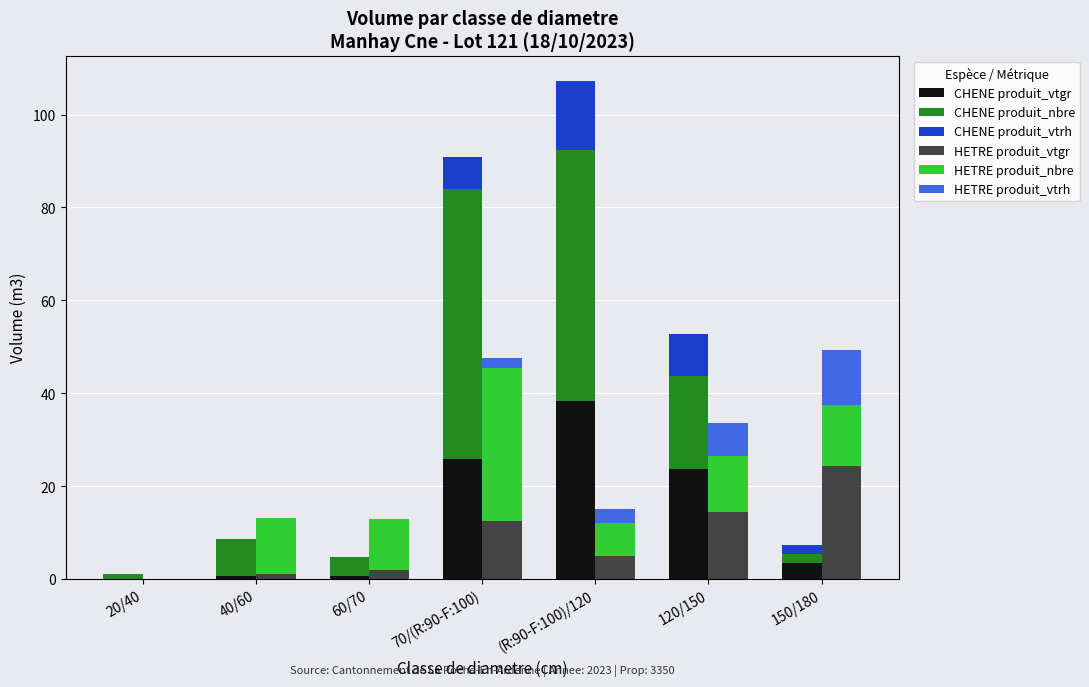

Rank the series by their maximum value, from highest to lowest.

CHENE produit_nbre, CHENE produit_vtgr, HETRE produit_nbre, HETRE produit_vtgr, CHENE produit_vtrh, HETRE produit_vtrh